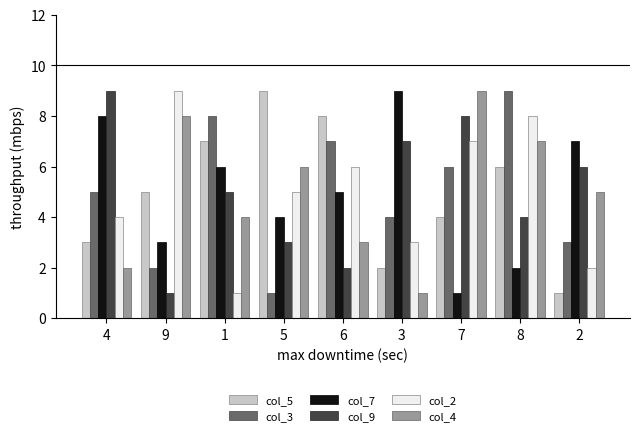

Which category has the highest value in the col_2 series?

9